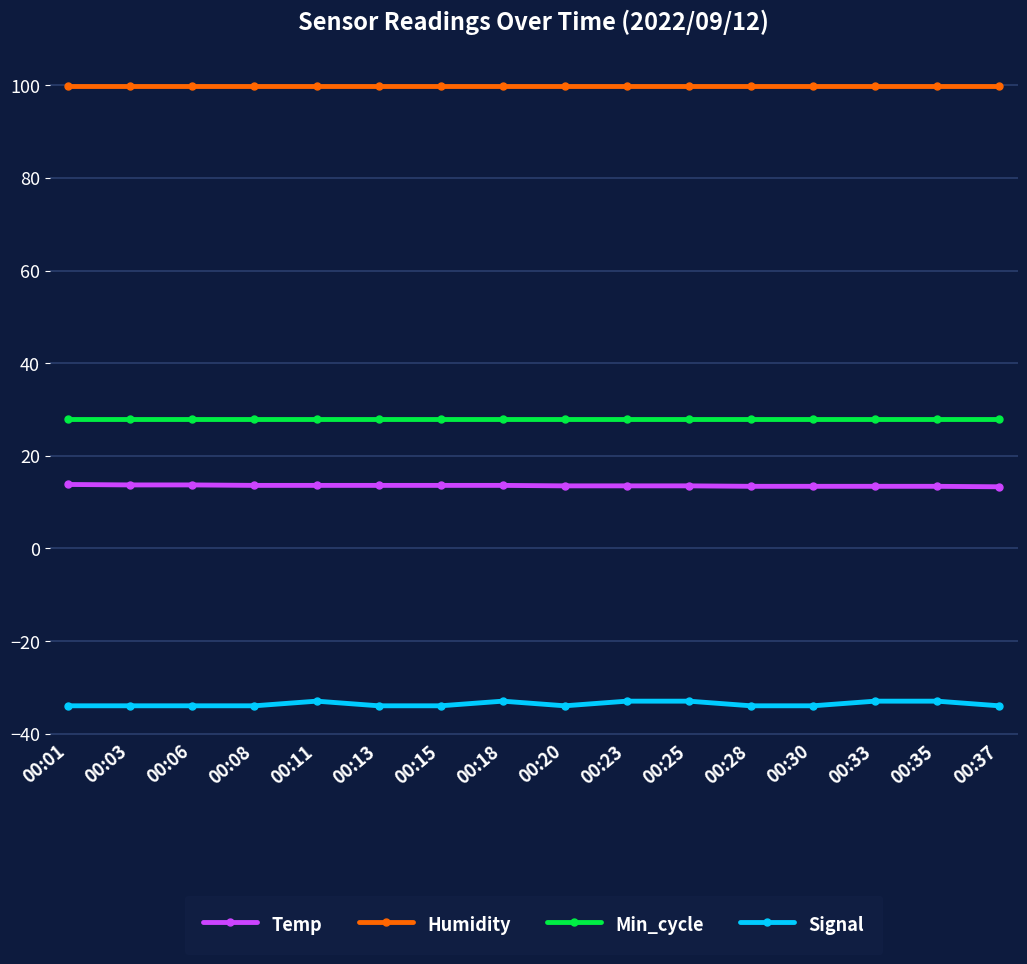

What is the highest value of the Min_cycle series?

28.0